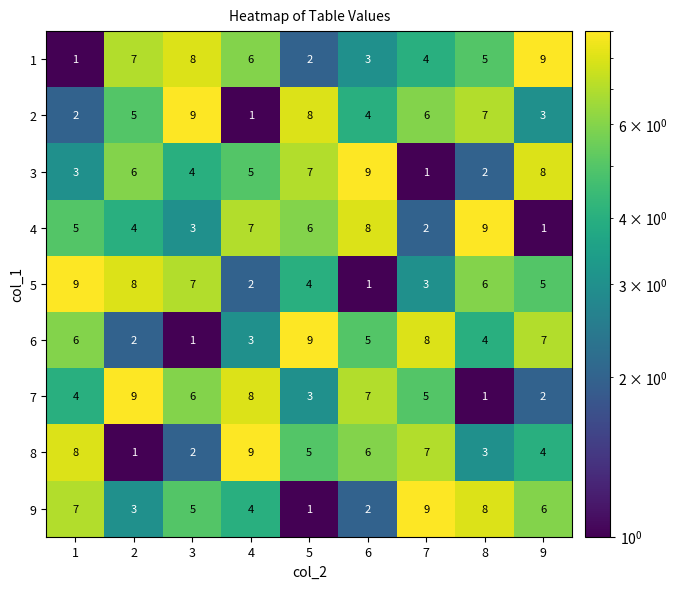

The value of 7 at 3 is 9. True or false?

False